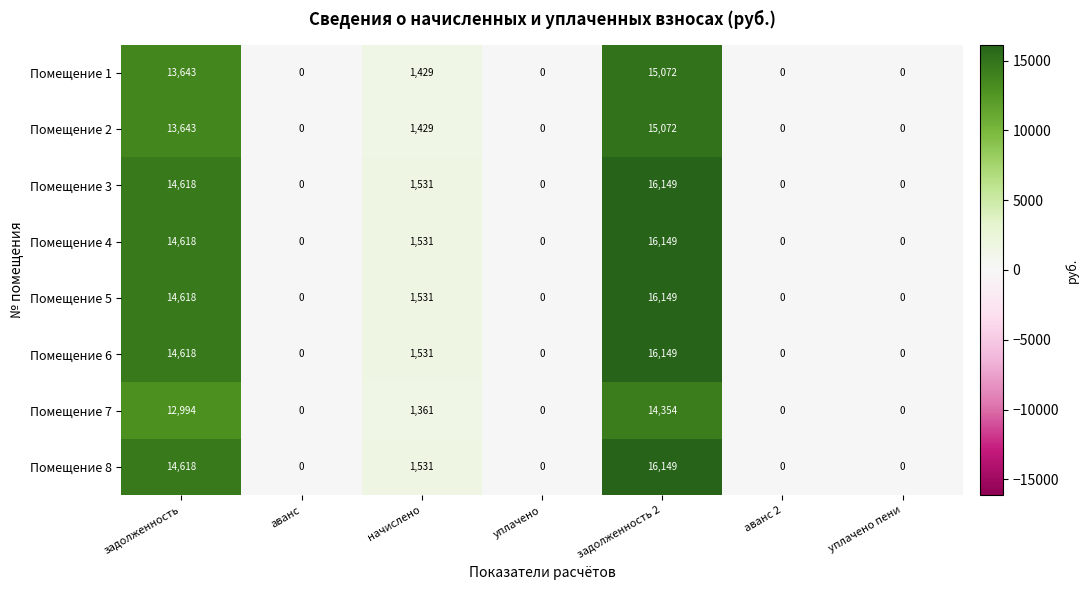

What is the approximate value of Помещение 5 at начислено?

1531